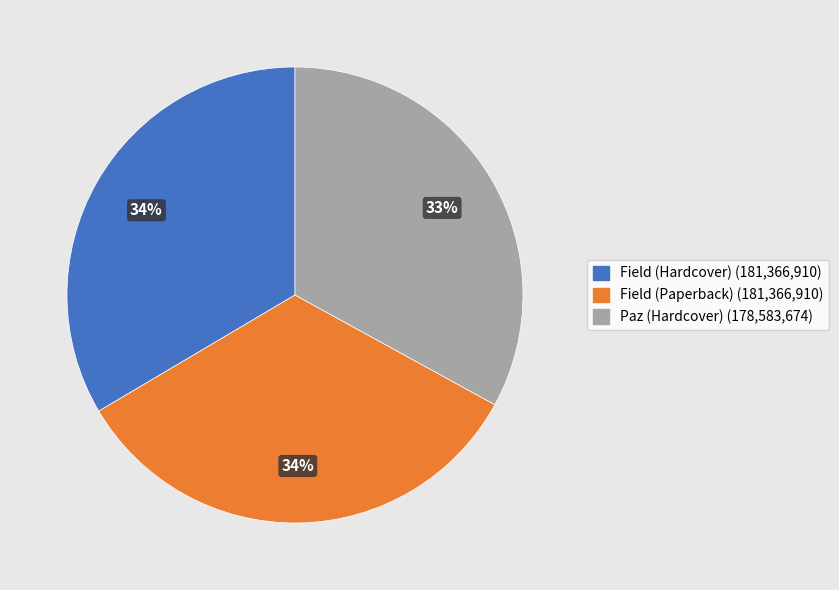

How many slices are in this pie chart?

3